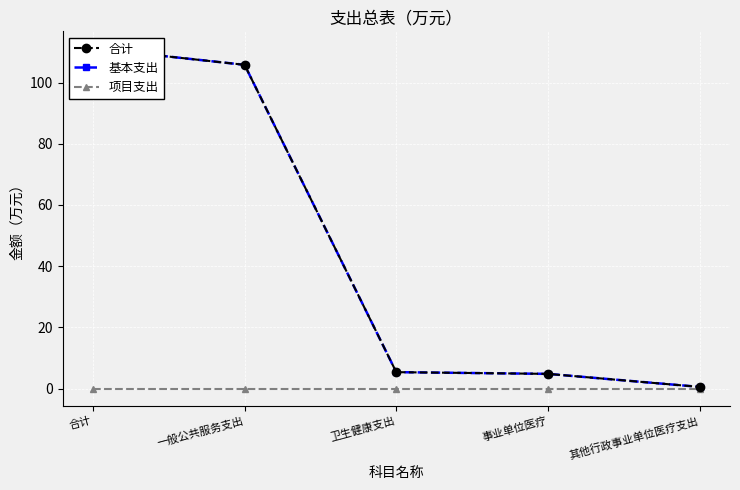

Reading left to right, extract all data points from this chart.

合计: 合计=111.2	一般公共服务支出=105.8	卫生健康支出=5.4	事业单位医疗=4.8	其他行政事业单位医疗支出=0.6
基本支出: 合计=111.2	一般公共服务支出=105.8	卫生健康支出=5.4	事业单位医疗=4.8	其他行政事业单位医疗支出=0.6
项目支出: 合计=0.0	一般公共服务支出=0.0	卫生健康支出=0.0	事业单位医疗=0.0	其他行政事业单位医疗支出=0.0